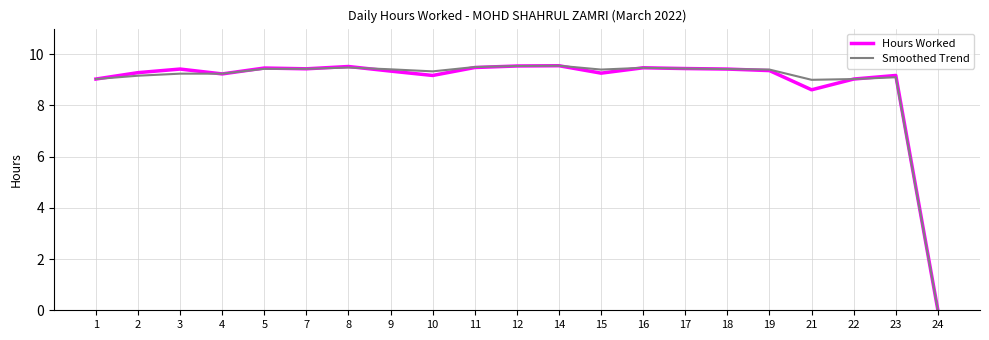

The Hours Worked series shows 5.5 at 3. True or false?

False